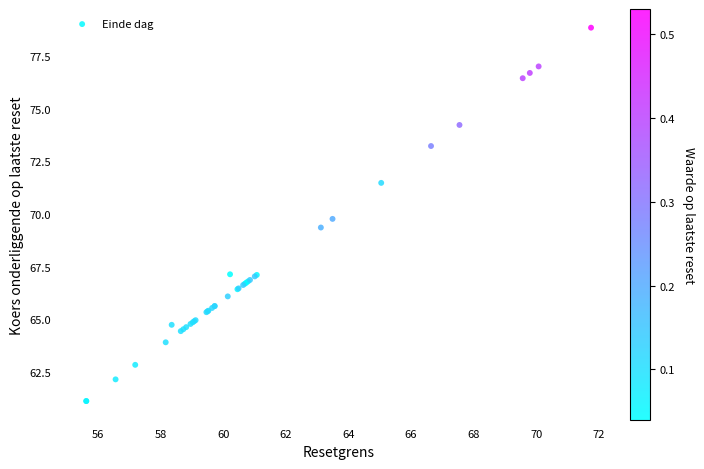

What Y value in the scatter plot is closest to 69?

69.4